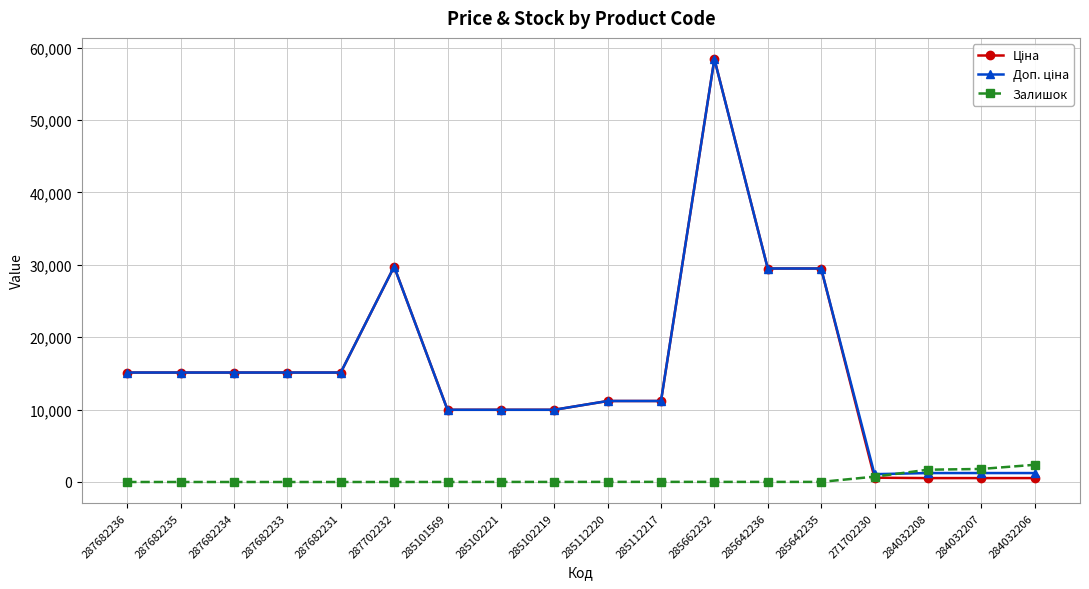

What is the maximum value shown in the chart?

58426.5